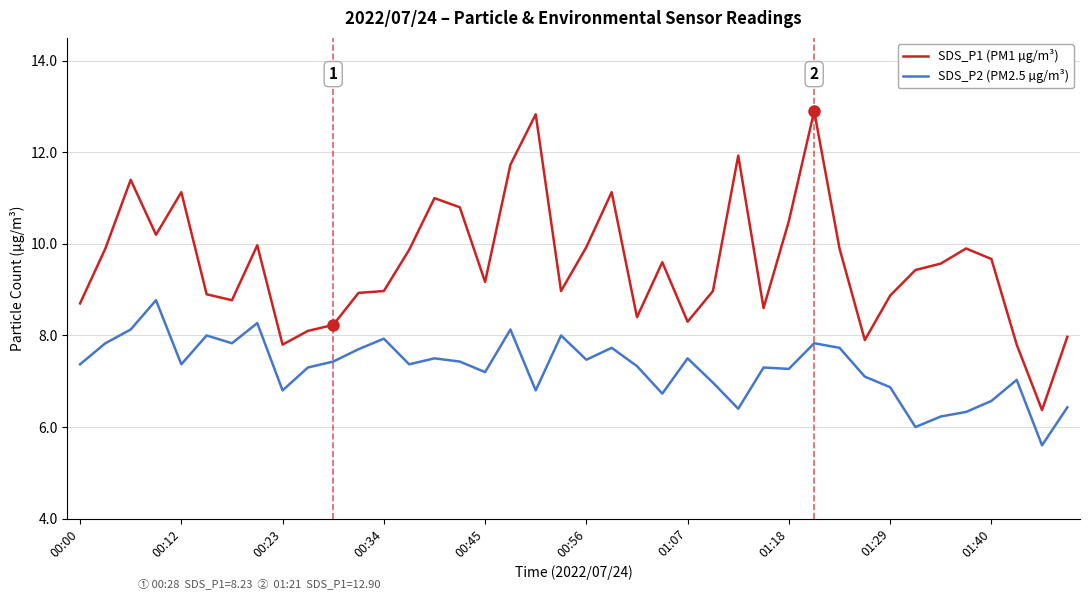

Which series has the largest range (max minus min)?

SDS_P1 (PM1 µg/m³)